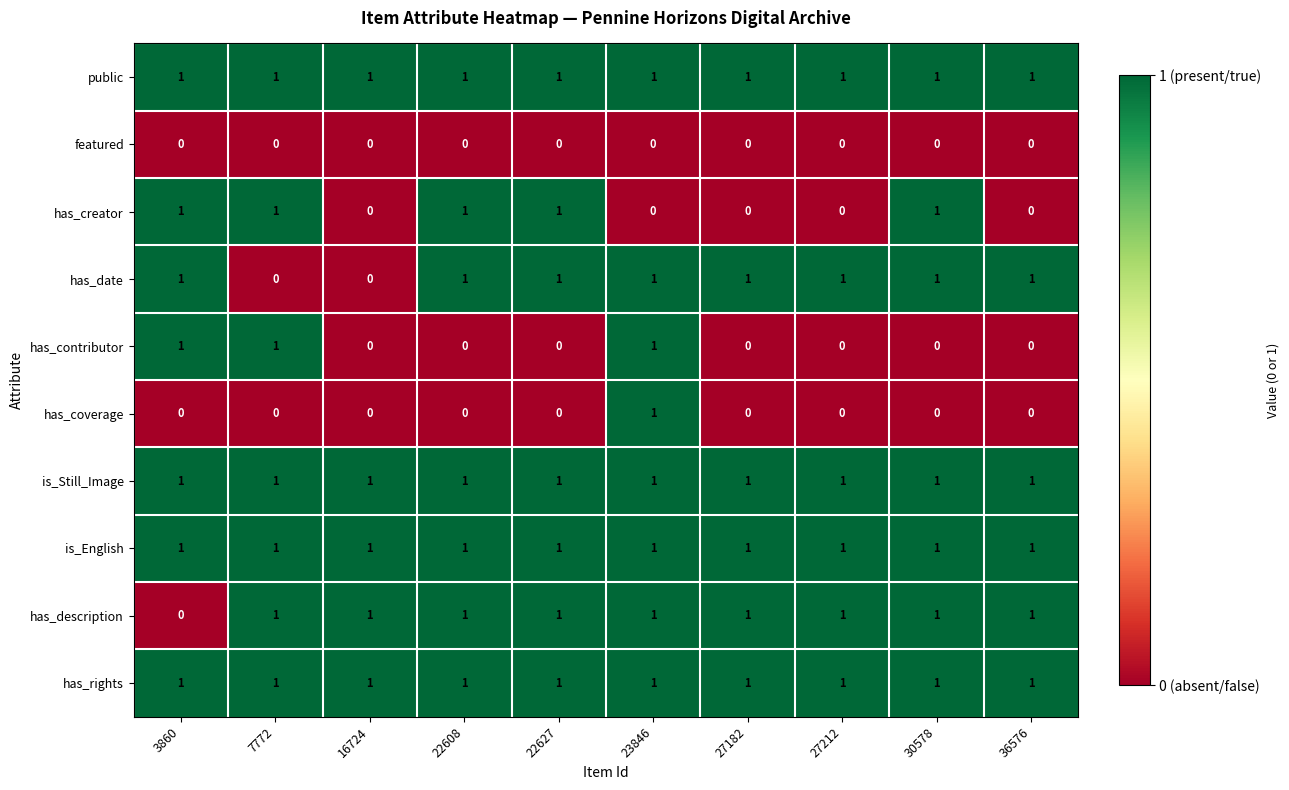

At how many categories does at least one series exceed 0?

10